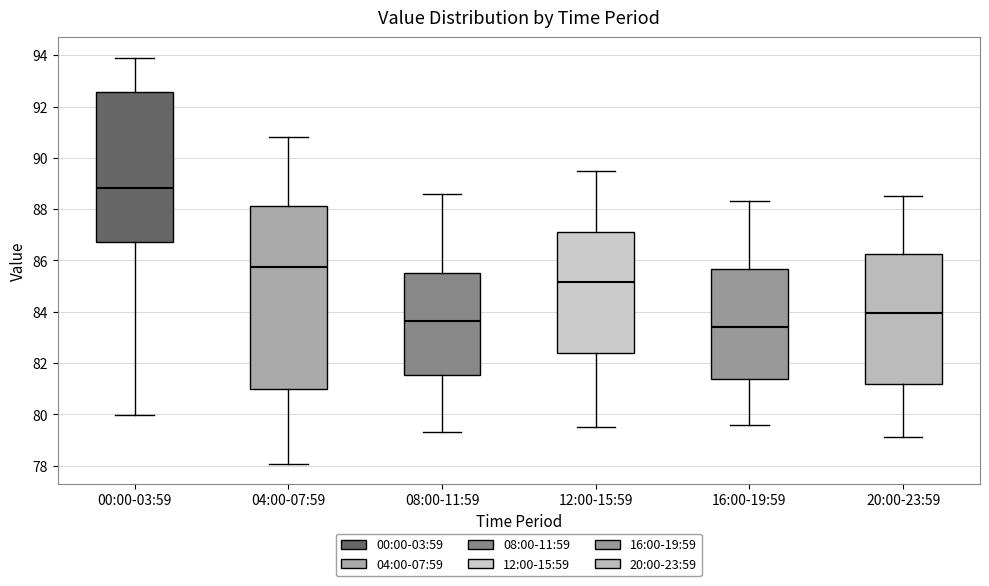

Comparing the boxes themselves (not the whiskers), which one is the tallest?

04:00-07:59